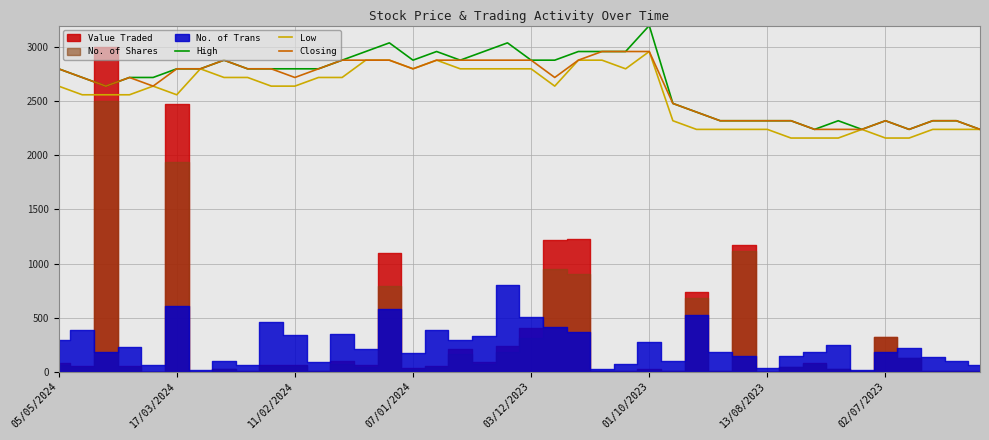

What is the lowest value of the High series?

2240